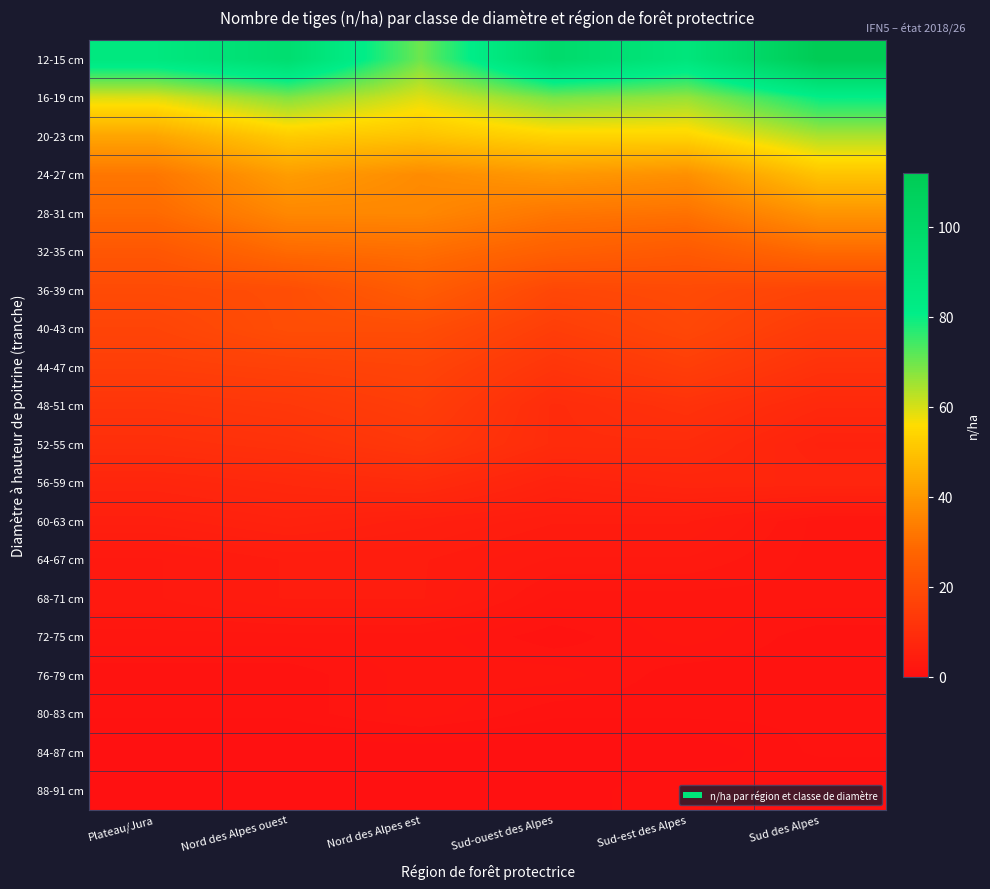

Which label corresponds to the largest value in the chart?

Sud des Alpes